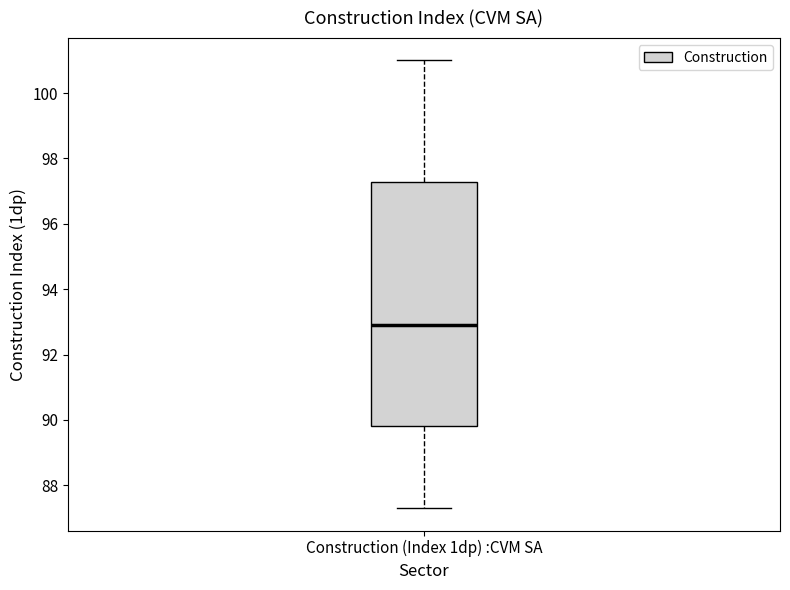

Transcribe this box plot: give where the median line is, the range the box spans, and where the two whiskers end, as read against the y-axis. The values are not printed on the chart, so give them approximately, as read against the axis.

median 93.0, box 89.8 to 97.2, whiskers 87.4 to 101.0